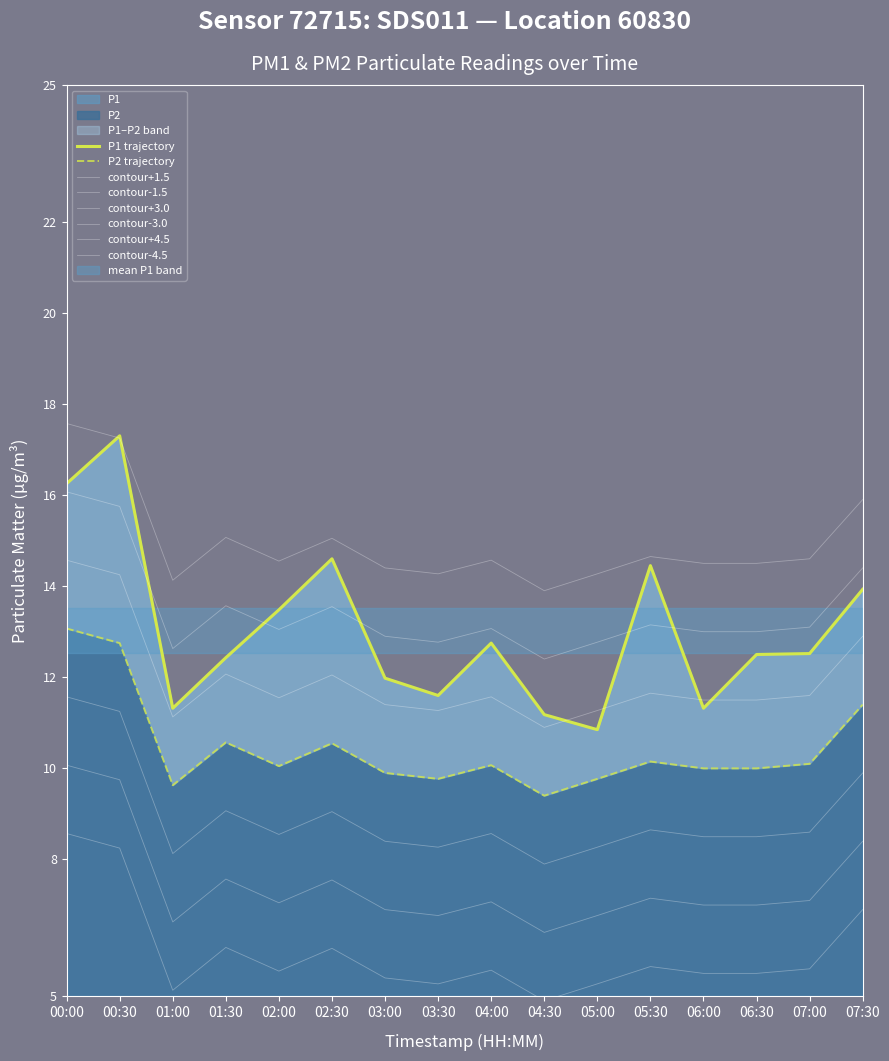

True or false: P1 has a value of 13.5 at 02:00.

True